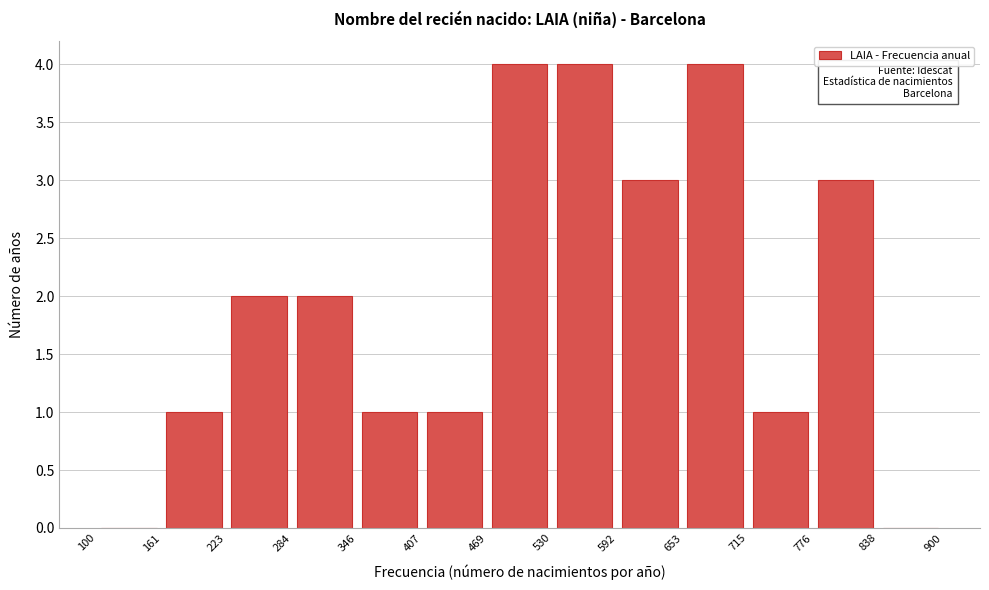

Reading left to right, list every bar in this chart as the range it spans on the x-axis followed by its height. The values are not printed on the chart, so give them approximately, as read against the axis.

100 to 161: 0
161 to 223: 1
223 to 284: 2
284 to 346: 2
346 to 407: 1
407 to 469: 1
469 to 530: 4
530 to 592: 4
592 to 653: 3
653 to 715: 4
715 to 776: 1
776 to 838: 3
838 to 900: 0